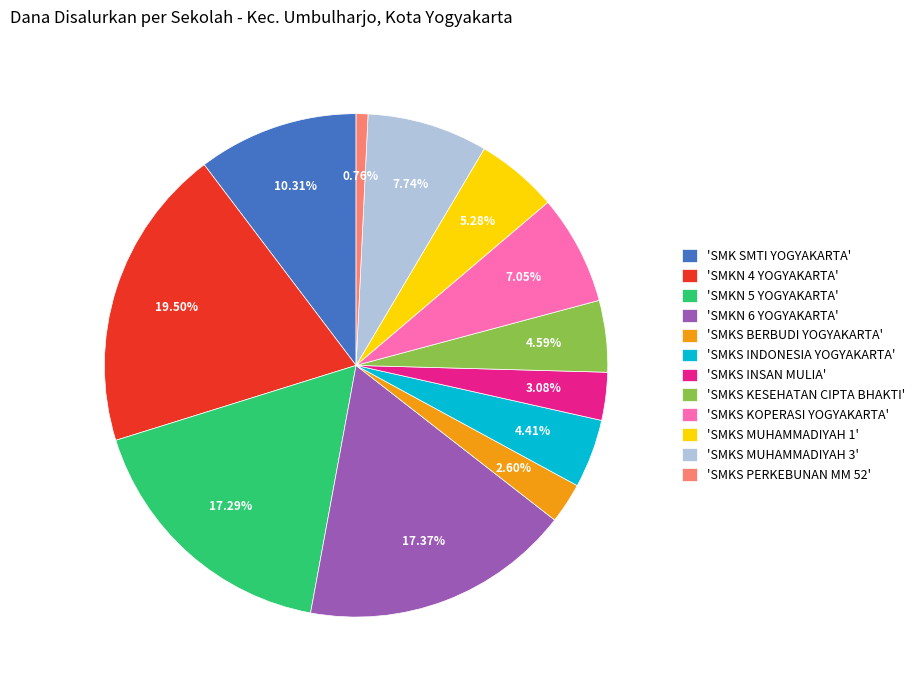

Does any single category account for the majority?

No